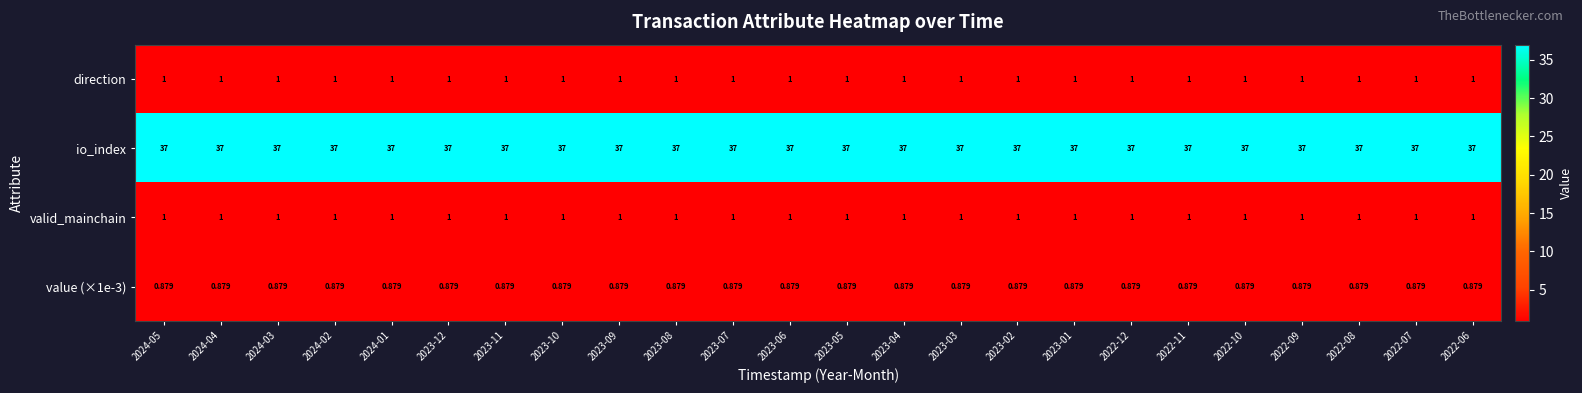

Which series has the largest total across all categories?

io_index